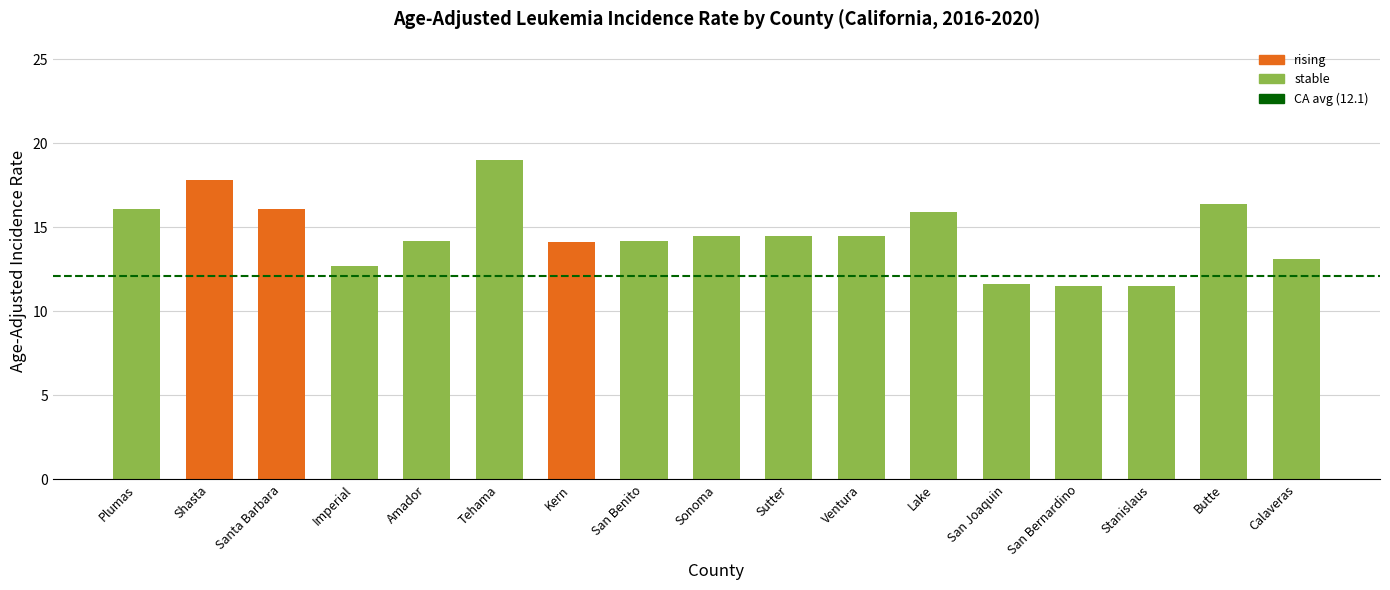

What is the sum of all values?

247.7